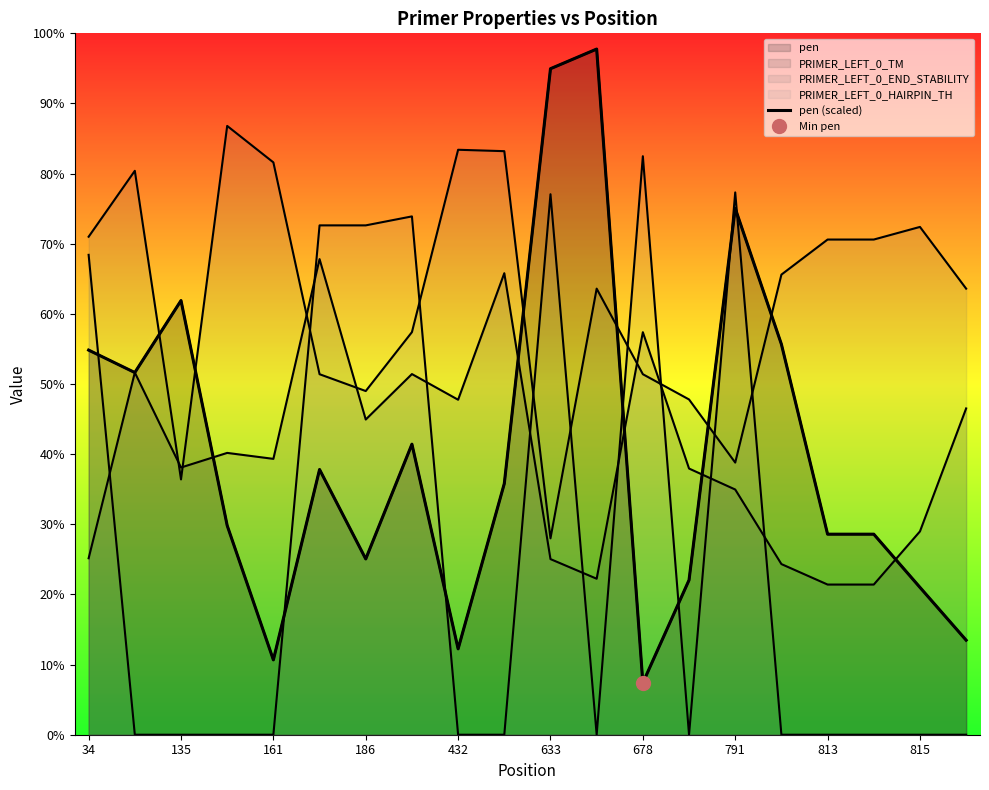

What is the difference between the maximum and minimum values?

90.4